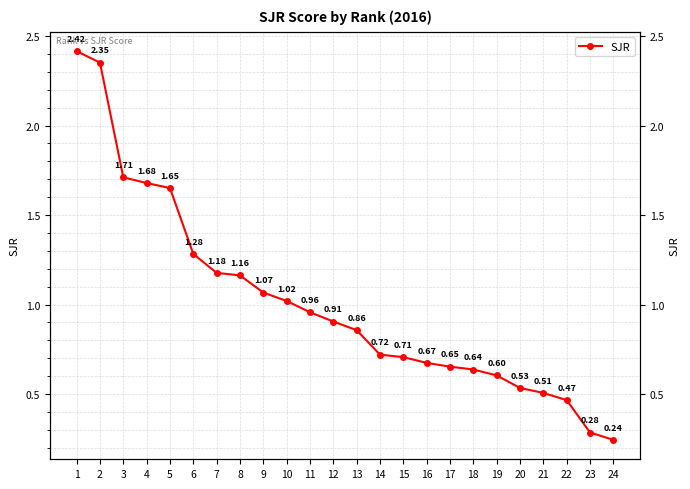

Reading left to right, list all the values displayed in this chart.

2.4	2.4	1.7	1.7	1.7	1.3	1.2	1.2	1.1	1.0	1.0	0.9	0.9	0.7	0.7	0.7	0.7	0.6	0.6	0.5	0.5	0.5	0.3	0.2